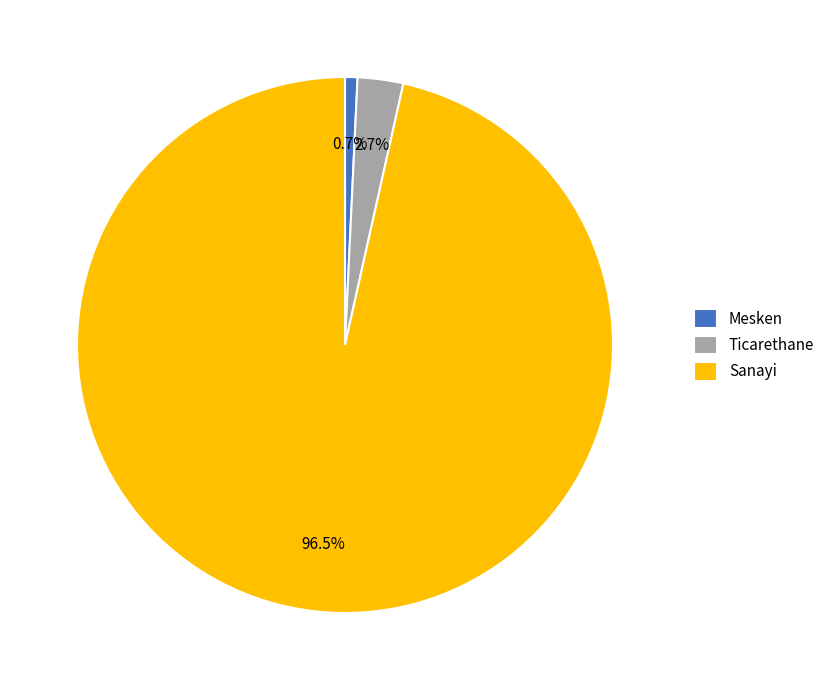

Rank the categories by value from highest to lowest.

Sanayi, Ticarethane, Mesken